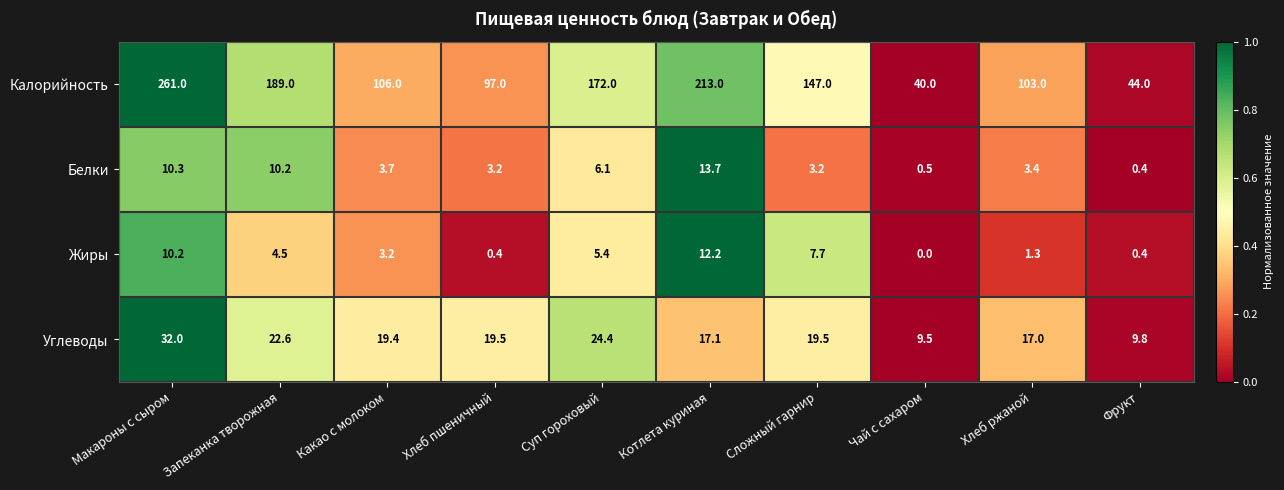

What is the spread (max minus min) of values at Хлеб ржаной?

101.7